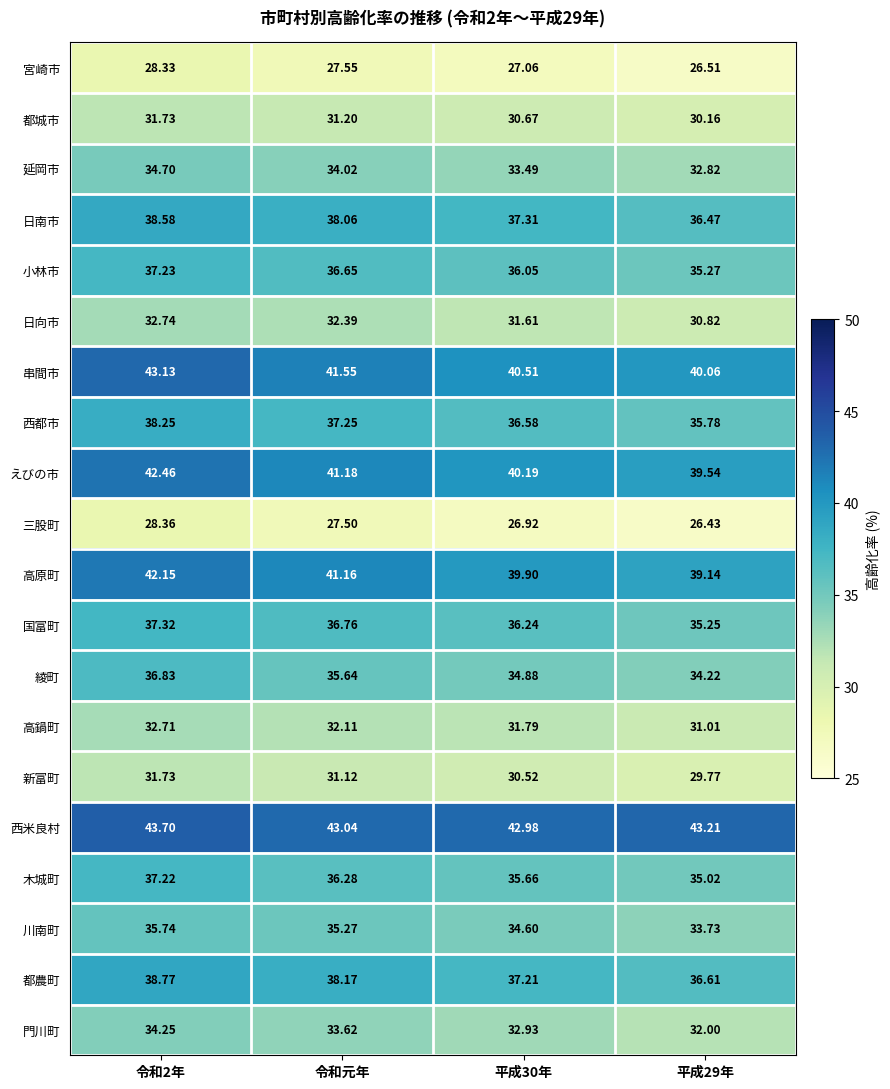

Is the value of 門川町 at 令和2年 greater than the value of 木城町 at 令和2年?

No